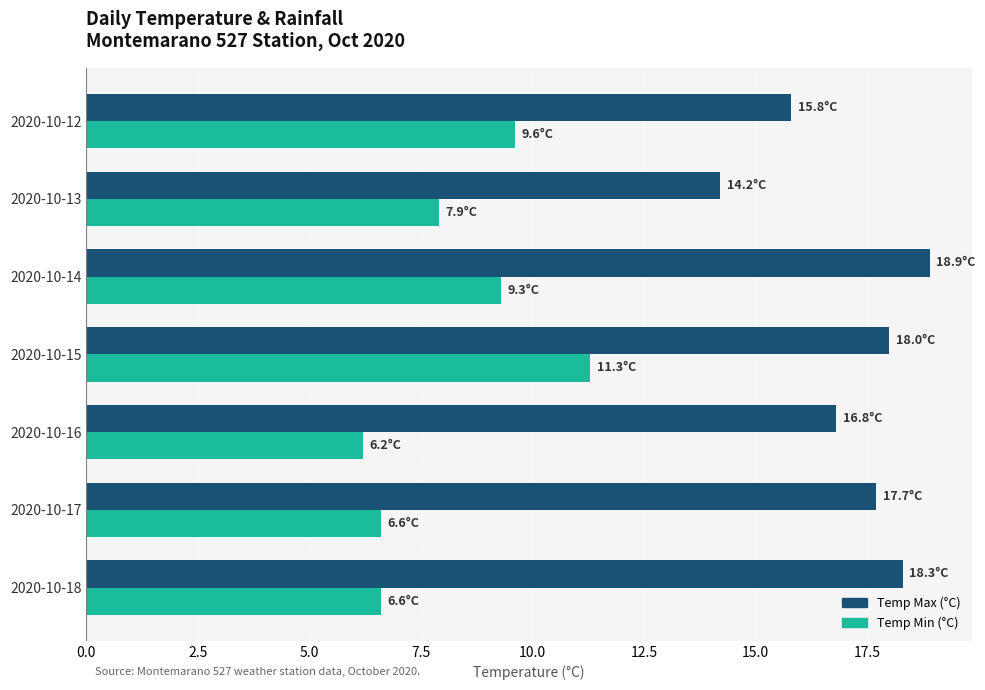

List the series in order of their overall mean, lowest first.

Temp Min (°C), Temp Max (°C)